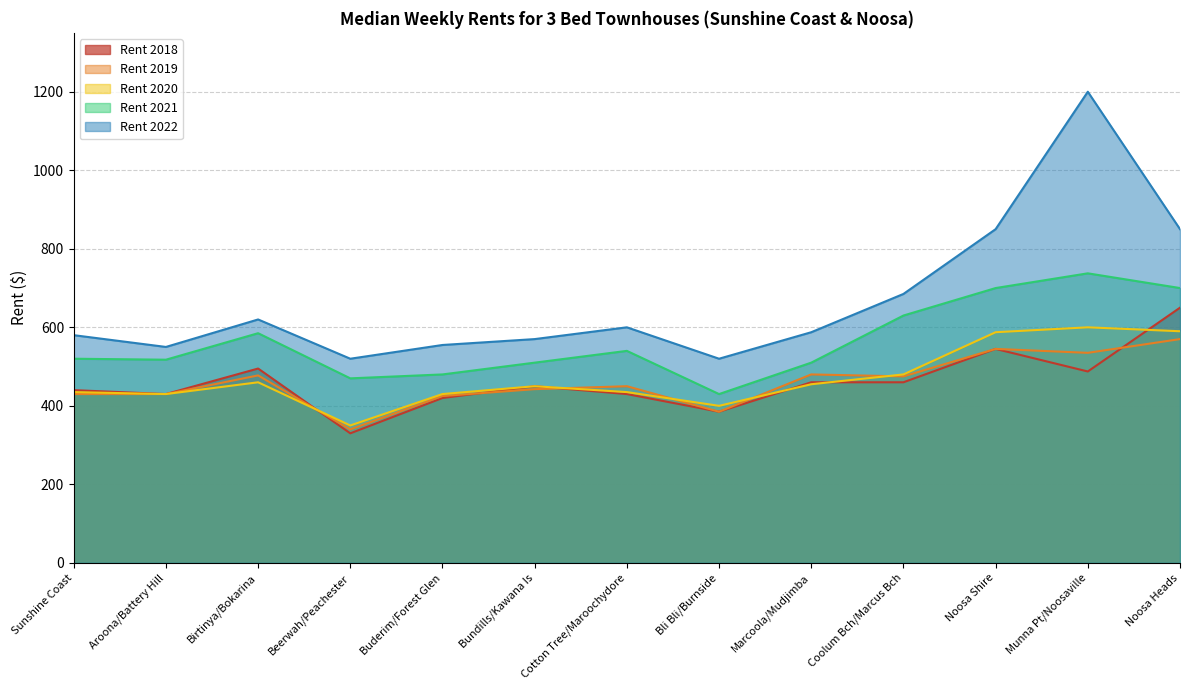

Rank the categories by Rent 2021 value from lowest to highest.

Bli Bli/Burnside, Beerwah/Peachester, Buderim/Forest Glen, Bundills/Kawana Is, Marcoola/Mudjimba, Aroona/Battery Hill, Sunshine Coast, Cotton Tree/Maroochydore, Birtinya/Bokarina, Coolum Bch/Marcus Bch, Noosa Shire, Noosa Heads, Munna Pt/Noosaville